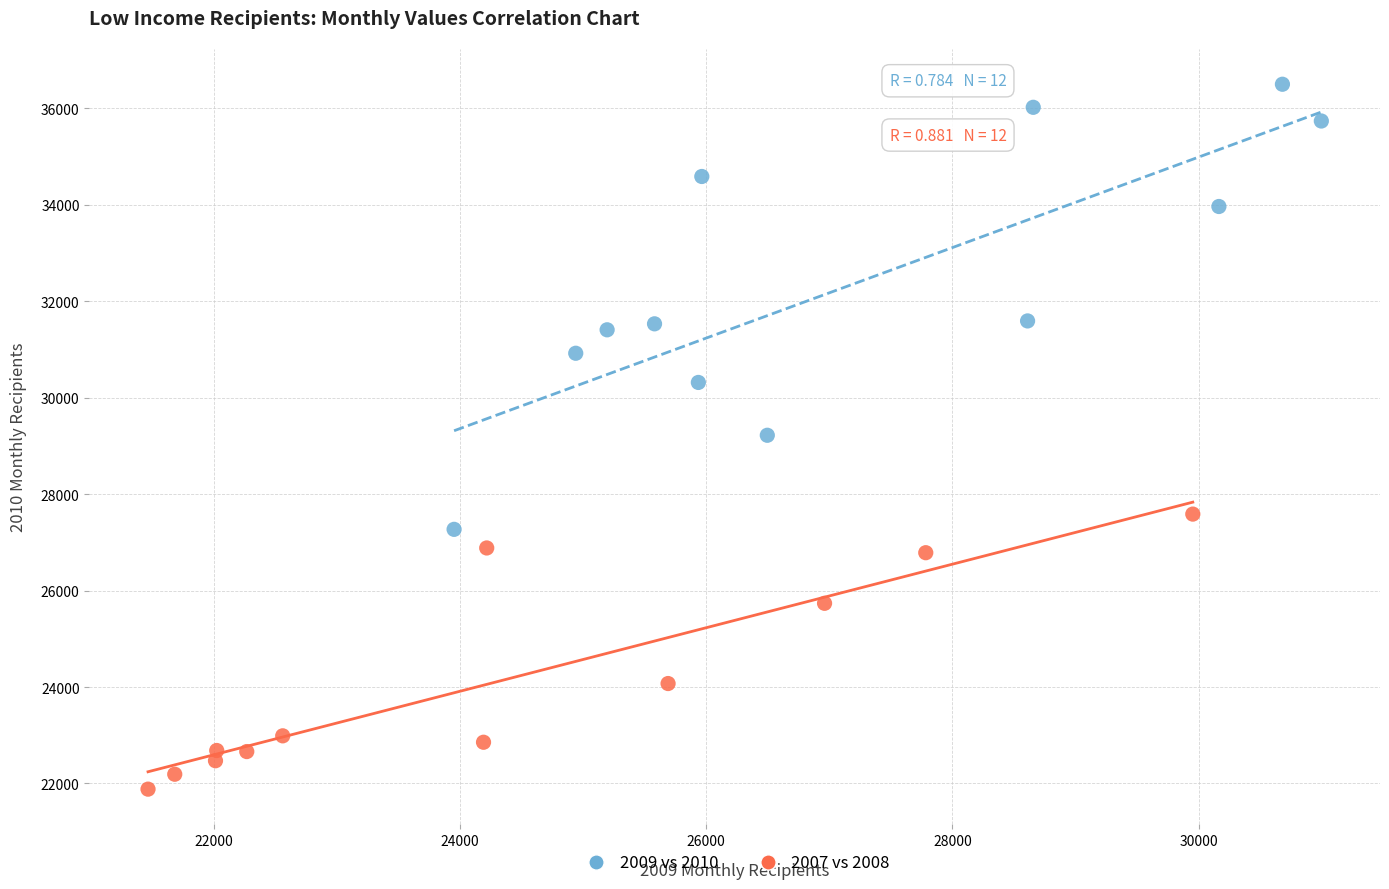

Which series reaches the maximum Y coordinate?

2009 vs 2010